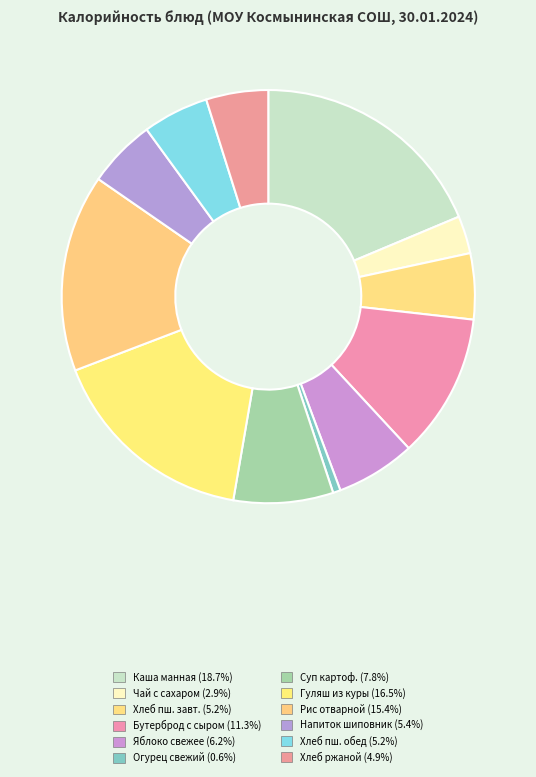

Count the number of slices in the pie.

12